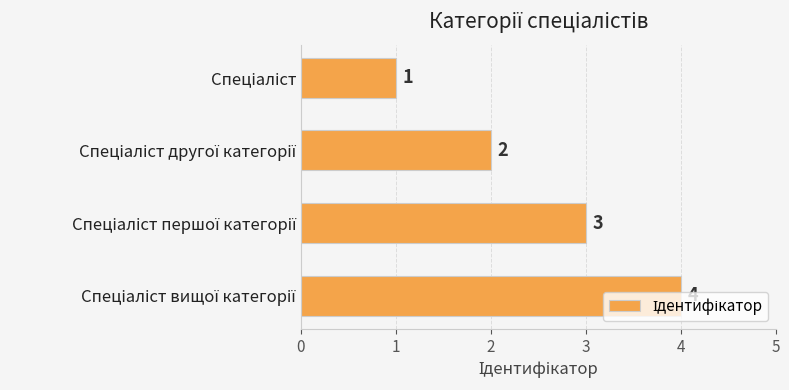

What is the difference between the maximum and minimum values?

3